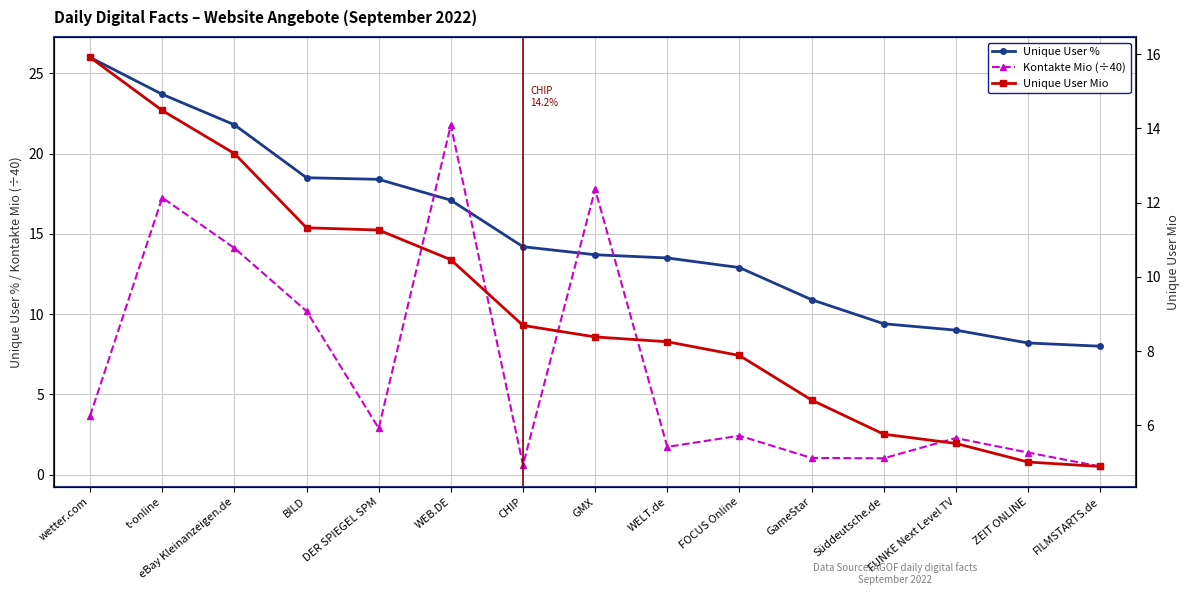

Is this an area chart (filled region under the line)?

No